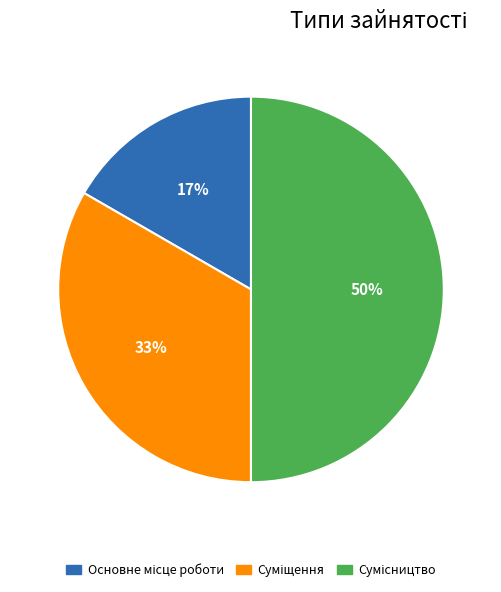

To the nearest percent, what is the difference between the largest and smallest slice percentages?

33%